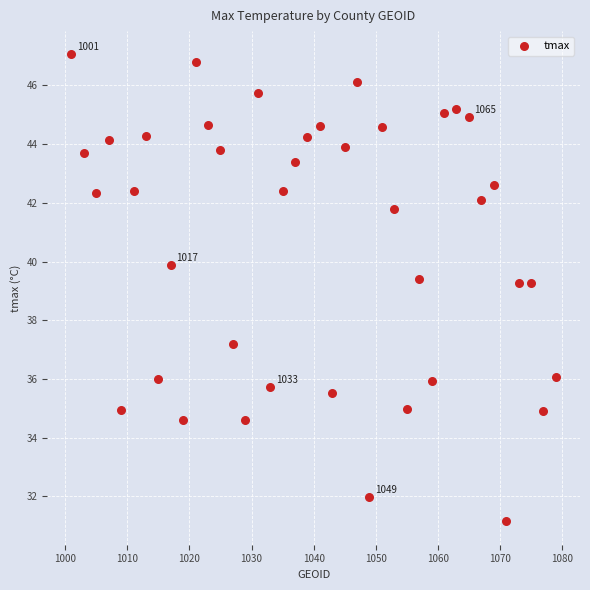

What is the range of X values (max minus min)?

78.0